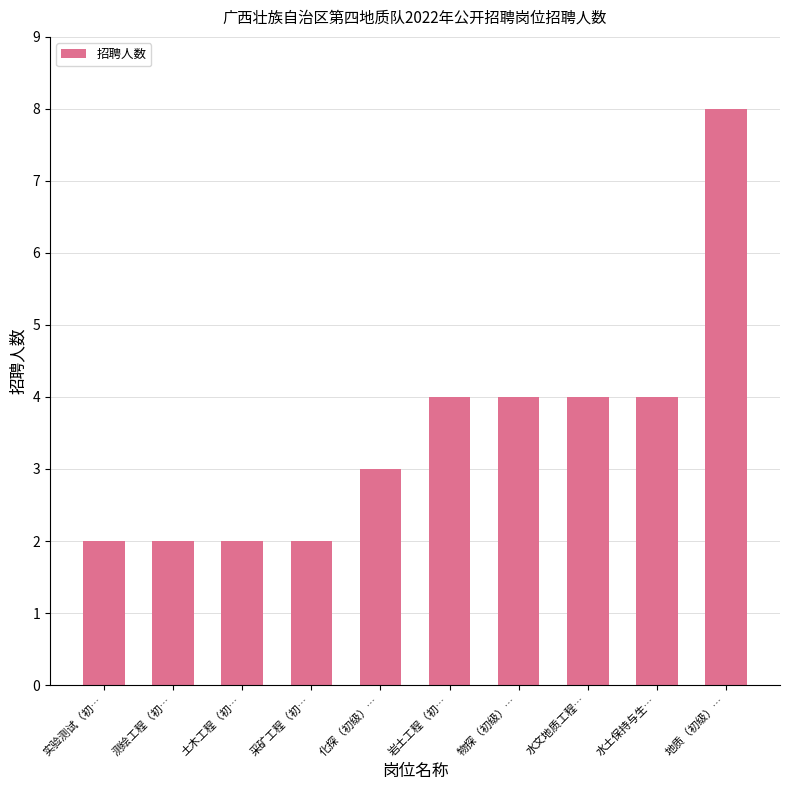

What is the label of the 3rd bar from the right?

水文地质工程…